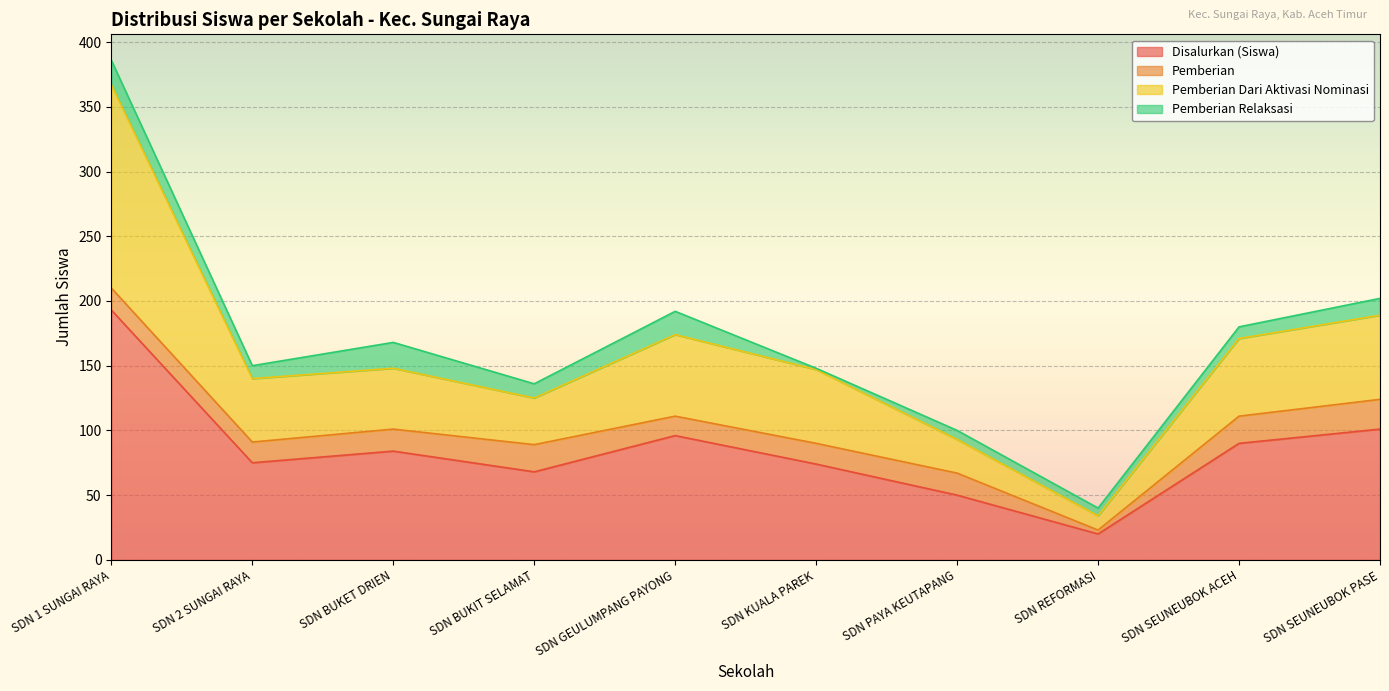

Between SDN KUALA PAREK and SDN GEULUMPANG PAYONG, which is larger?

SDN GEULUMPANG PAYONG